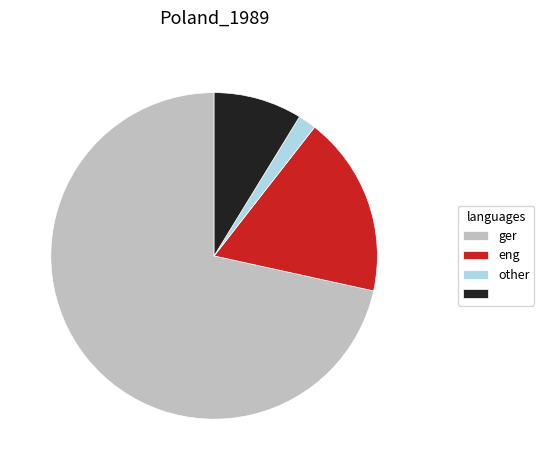

Is there a majority slice in this chart?

Yes